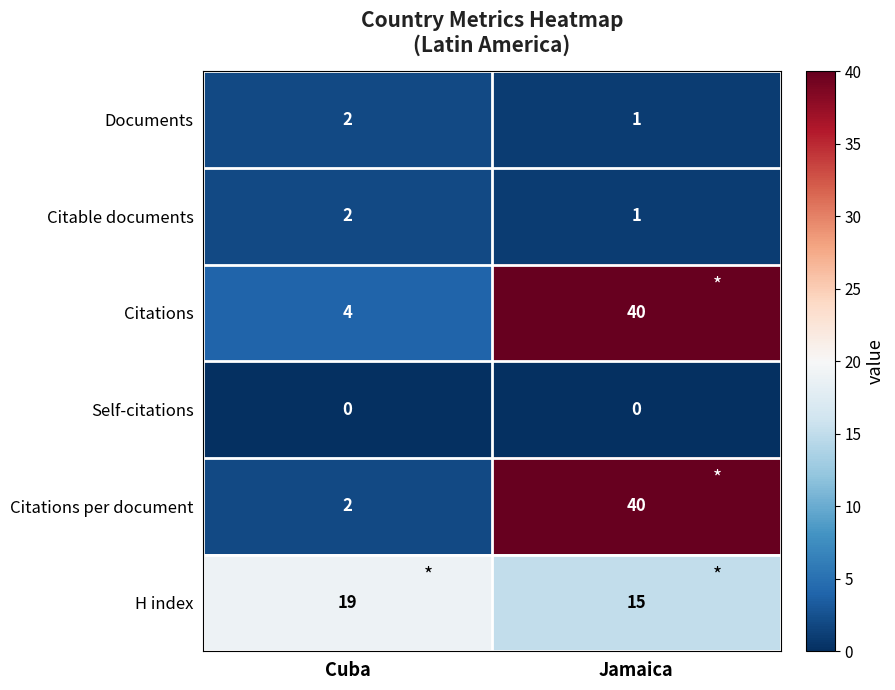

At which label is Citations closest to 22?

Cuba